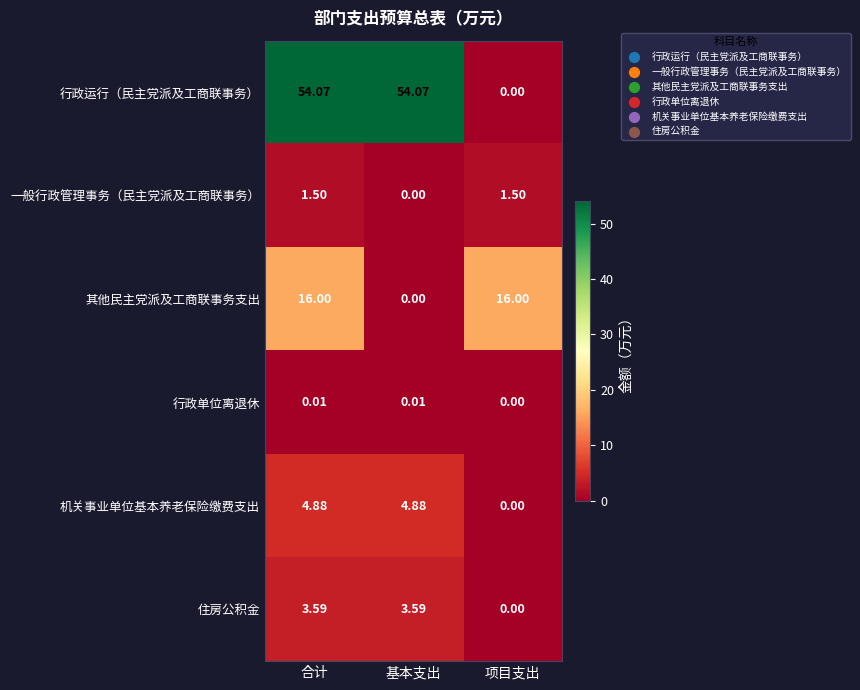

At which category is the sum across all series the highest?

合计